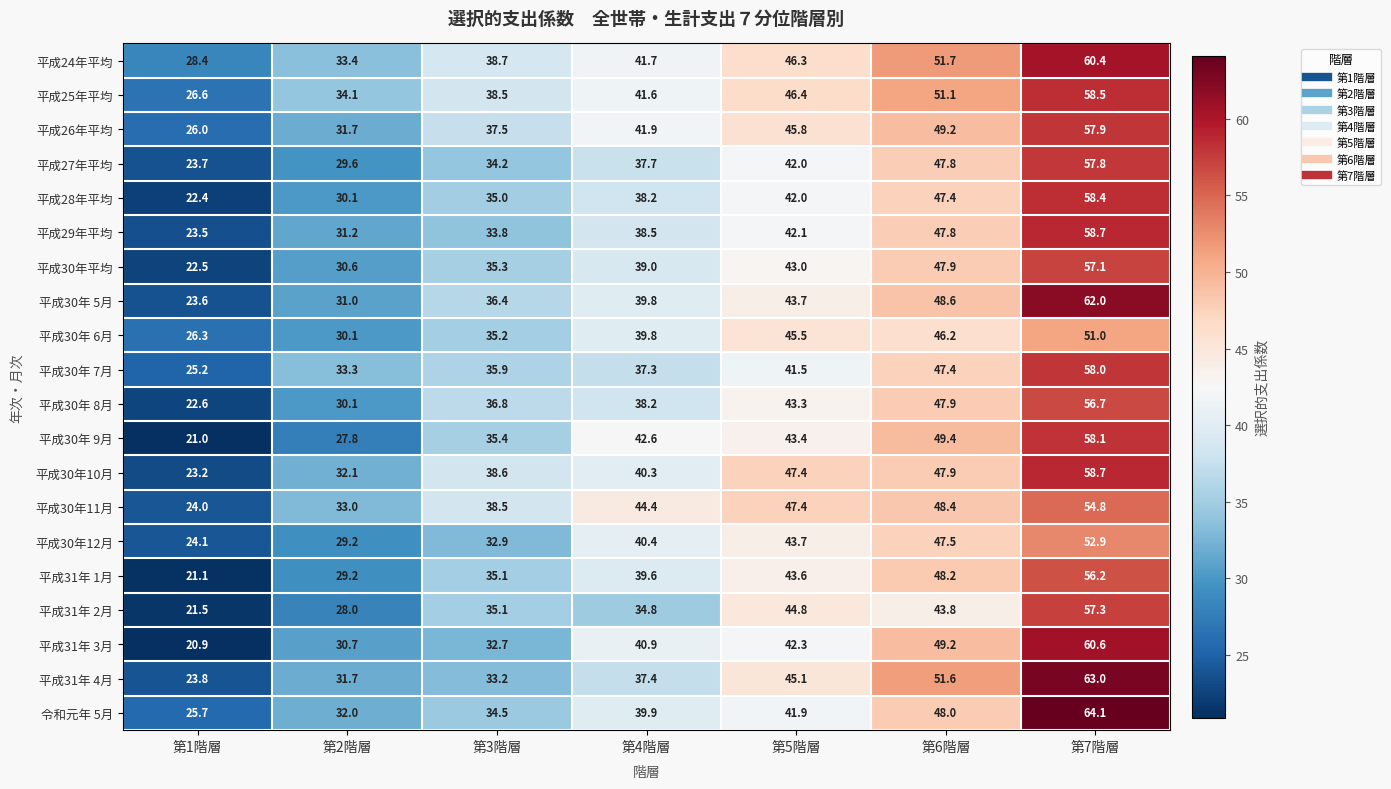

What value does the 平成30年12月 series have at 第1階層?

24.1